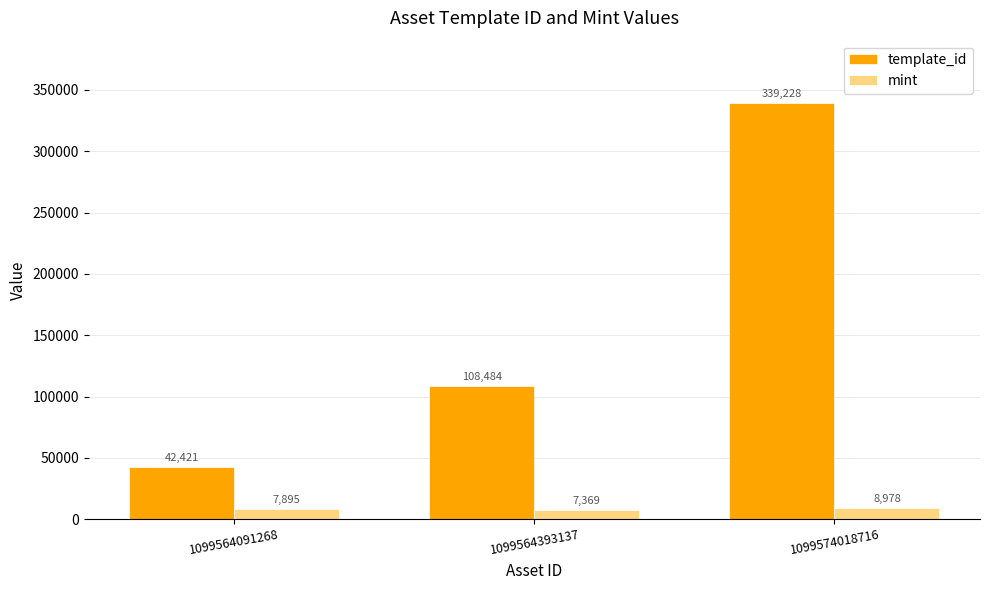

At how many categories does at least one series exceed 224400?

1